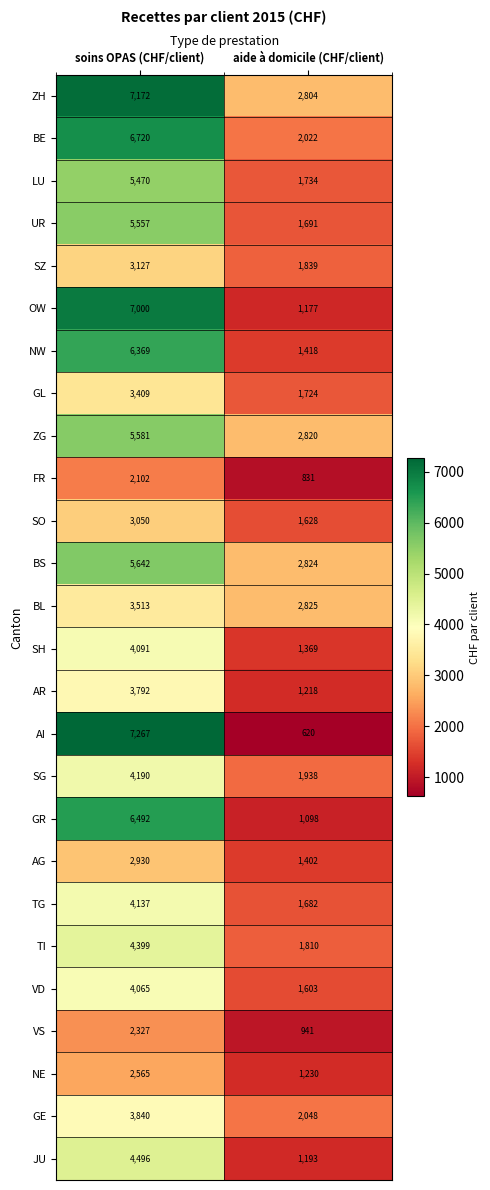

What is the sum of the BE values at aide à domicile (CHF/client) and soins OPAS (CHF/client)?

8742